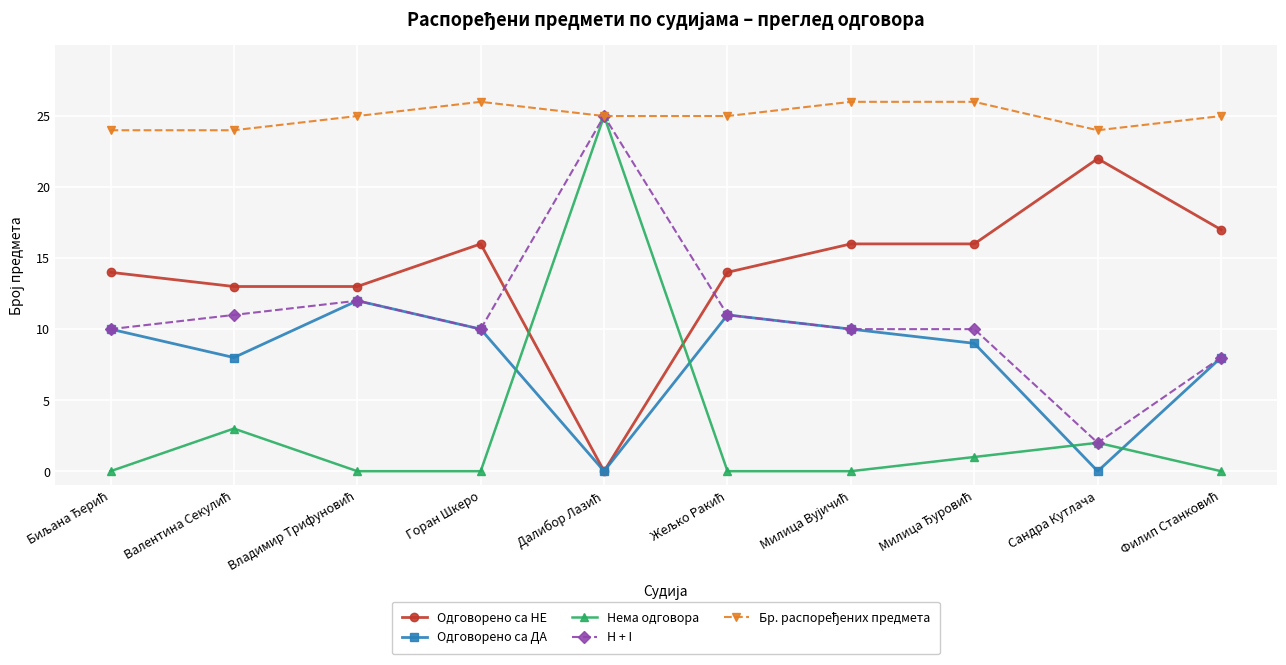

True or false: Нема одговора and Одговорено са ДА intersect in this chart.

True